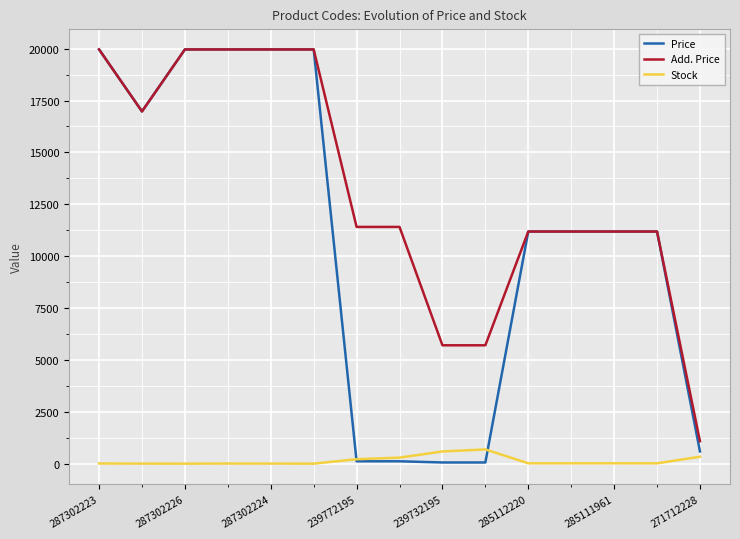

Does the chart have visible grid lines?

Yes